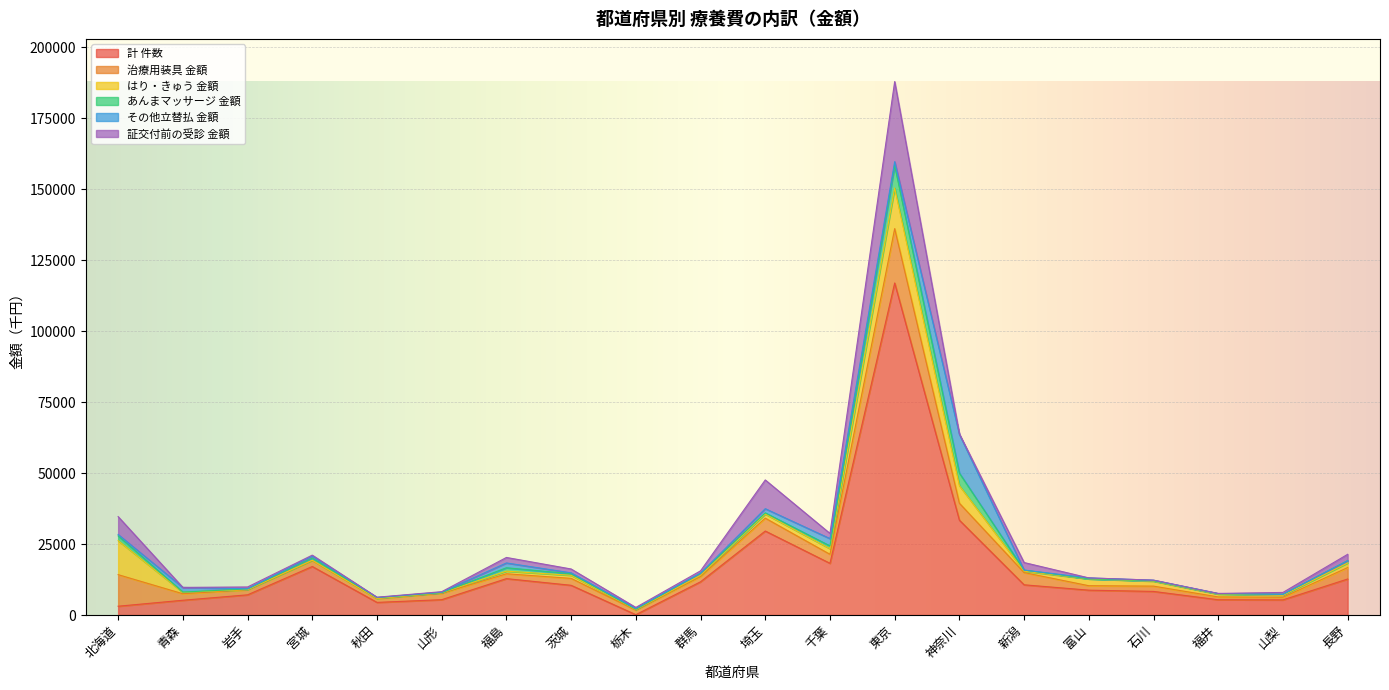

Rank the categories by 計 件数 value from highest to lowest.

東京, 神奈川, 埼玉, 千葉, 宮城, 福島, 長野, 群馬, 新潟, 茨城, 富山, 石川, 岩手, 山形, 福井, 山梨, 青森, 秋田, 北海道, 栃木